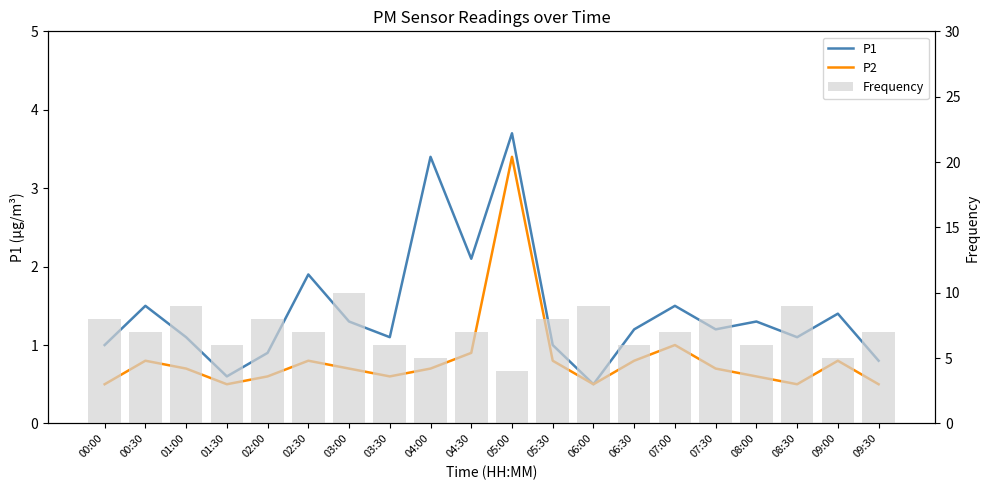

Reading left to right, extract all data points from this chart.

P1: 00:00=1.0	00:30=1.5	01:00=1.1	01:30=0.6	02:00=0.9	02:30=1.9	03:00=1.3	03:30=1.1	04:00=3.4	04:30=2.1	05:00=3.7	05:30=1.0	06:00=0.5	06:30=1.2	07:00=1.5	07:30=1.2	08:00=1.3	08:30=1.1	09:00=1.4	09:30=0.8
P2: 00:00=0.5	00:30=0.8	01:00=0.7	01:30=0.5	02:00=0.6	02:30=0.8	03:00=0.7	03:30=0.6	04:00=0.7	04:30=0.9	05:00=3.4	05:30=0.8	06:00=0.5	06:30=0.8	07:00=1.0	07:30=0.7	08:00=0.6	08:30=0.5	09:00=0.8	09:30=0.5
Frequency: 00:00=8.0	00:30=7.0	01:00=9.0	01:30=6.0	02:00=8.0	02:30=7.0	03:00=10.0	03:30=6.0	04:00=5.0	04:30=7.0	05:00=4.0	05:30=8.0	06:00=9.0	06:30=6.0	07:00=7.0	07:30=8.0	08:00=6.0	08:30=9.0	09:00=5.0	09:30=7.0